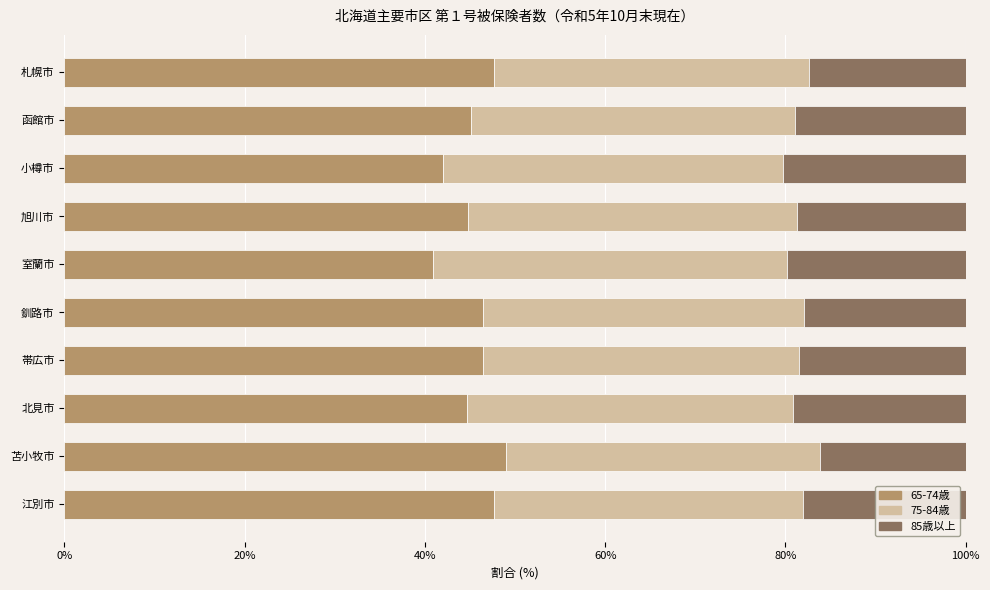

What is the total value across all series at 旭川市?

100.0